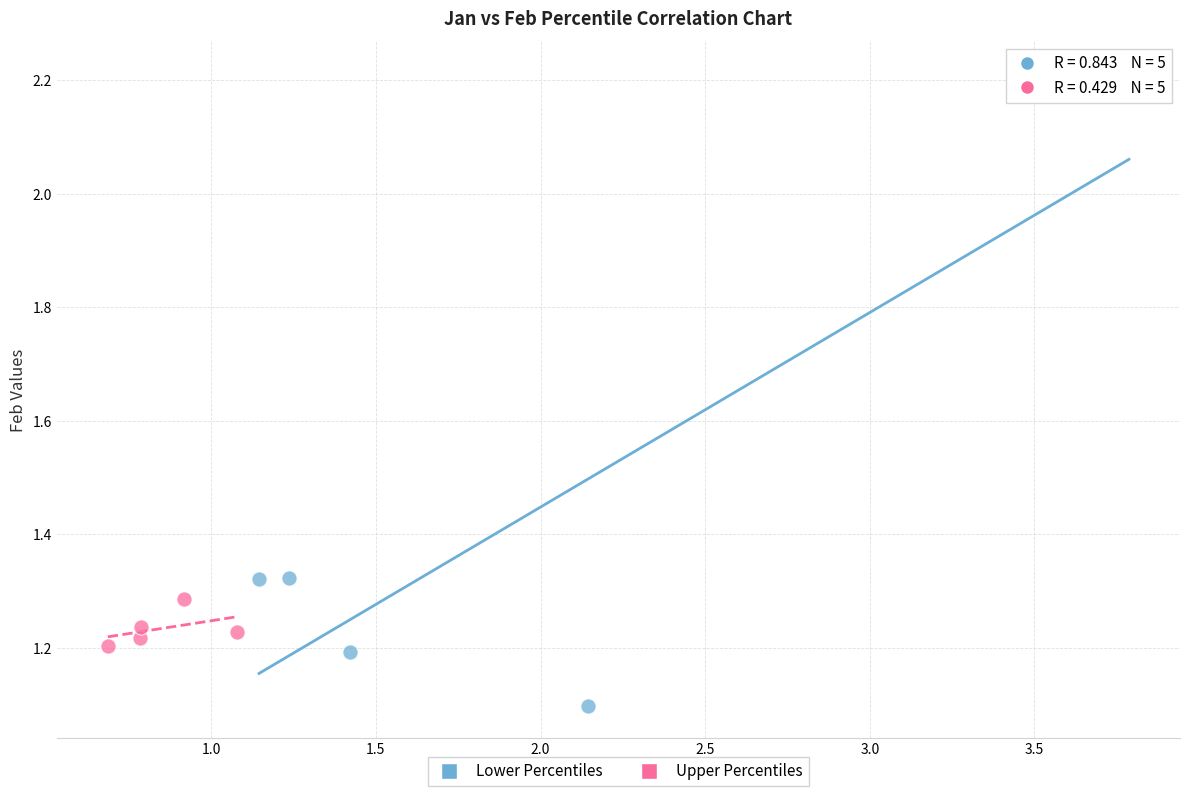

Which series has the widest spread of Y values?

Lower Percentiles